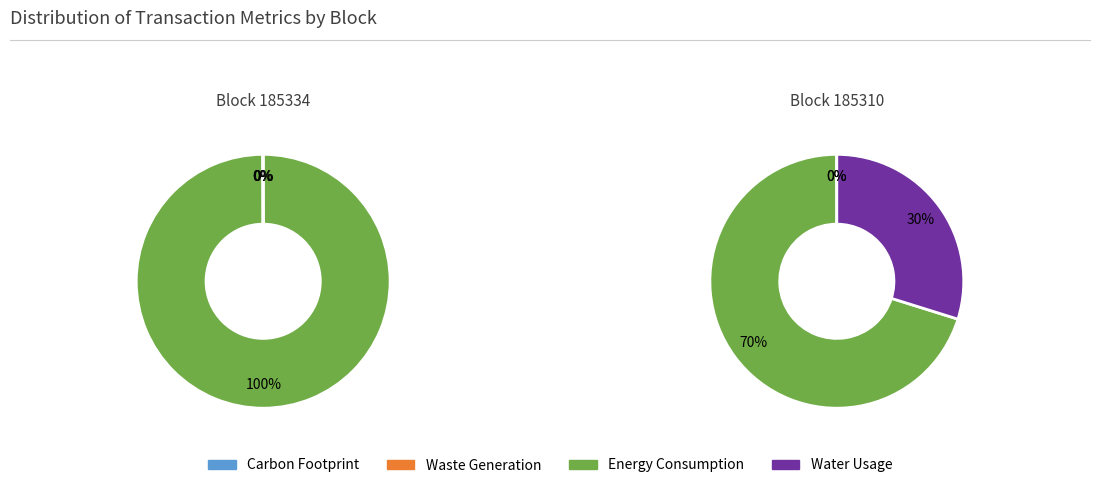

Do 185334 and 185310 together represent more than half of the pie?

Yes